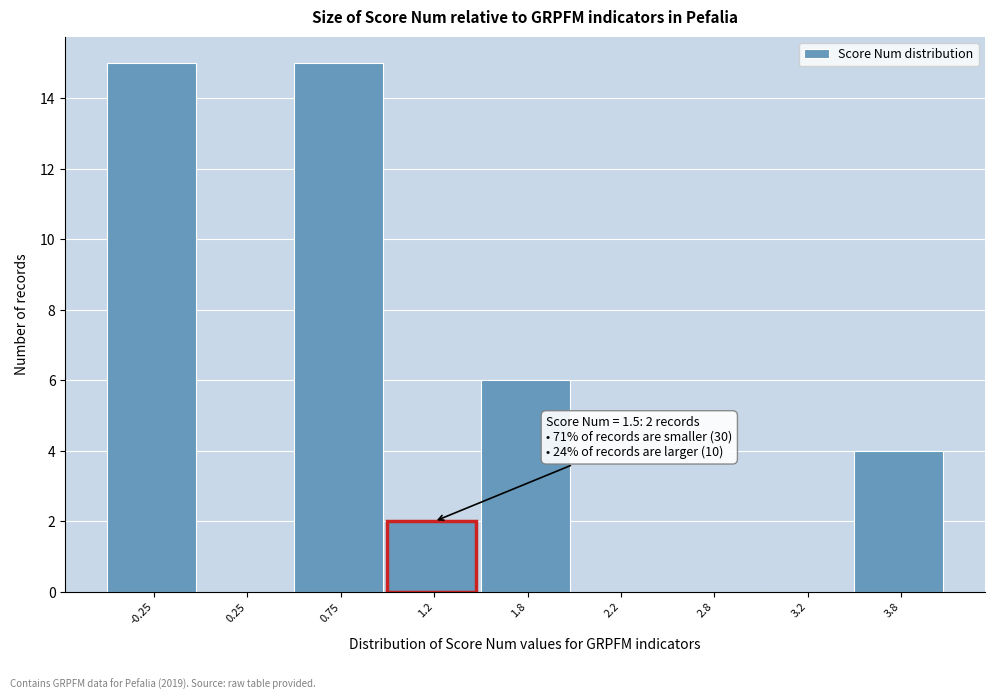

Reading left to right, list all the values displayed in this chart.

-0.25=15	0.25=0	0.75=15	1.2=2	1.8=6	2.2=0	2.8=0	3.2=0	3.8=4